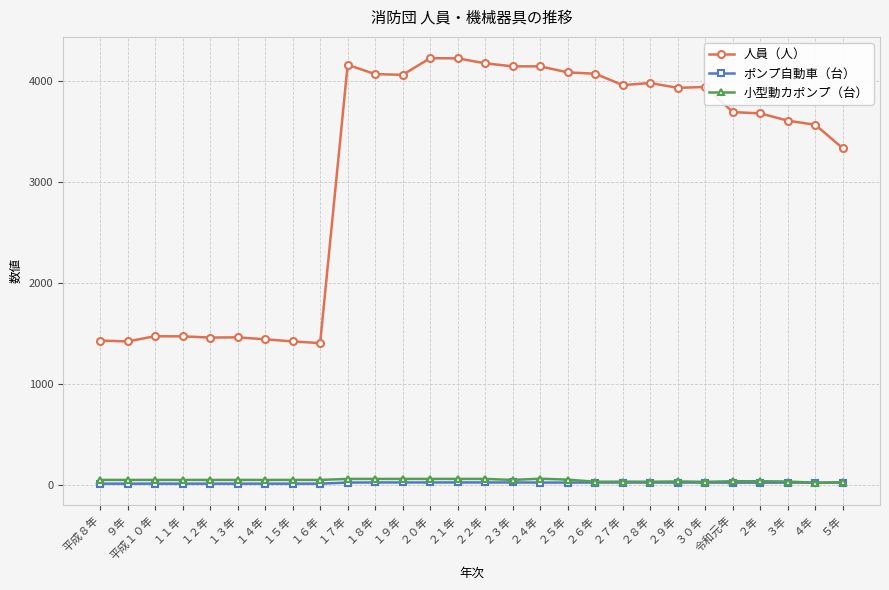

What is the value of the 小型動カポンプ（台） point at the 10th from the left?

58